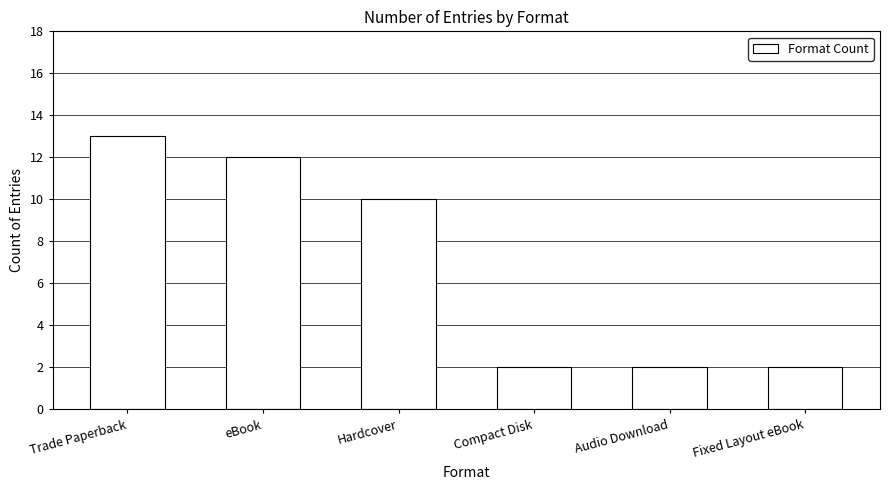

What is the difference between the maximum and minimum values?

11